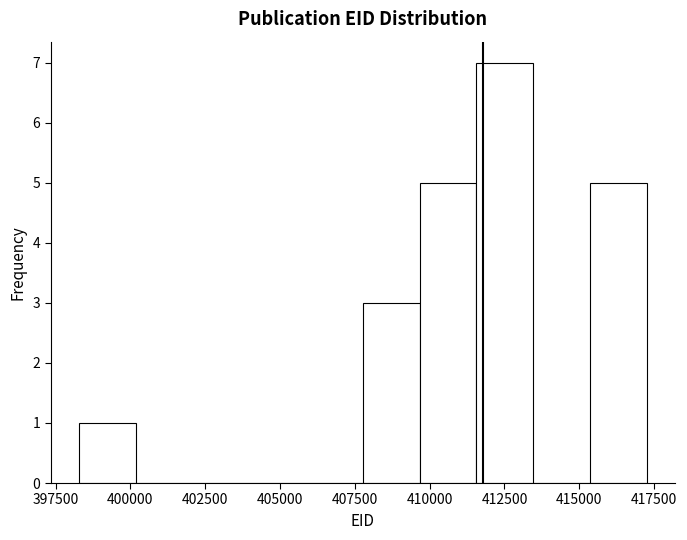

Read against the x-axis, roughly where is the centre of the tallest bar?

412500